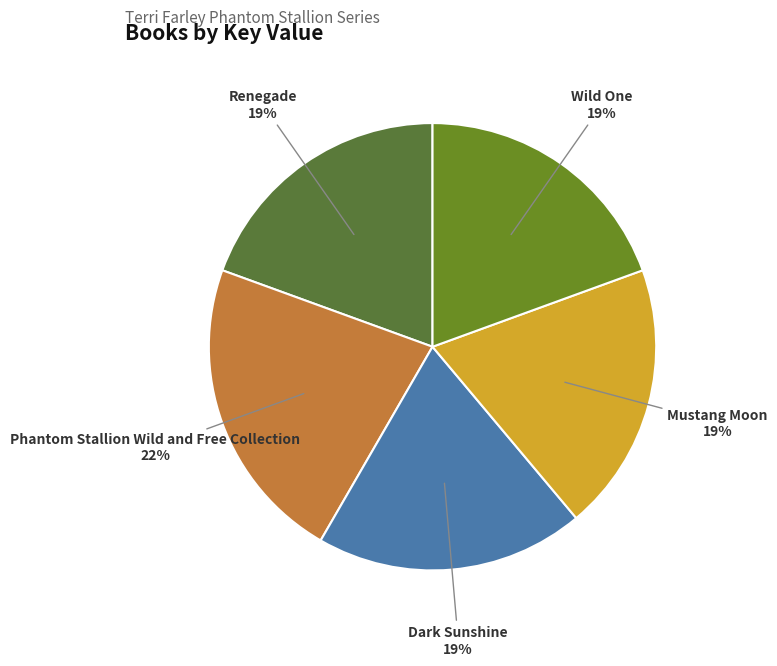

How many segments does this pie chart have?

5